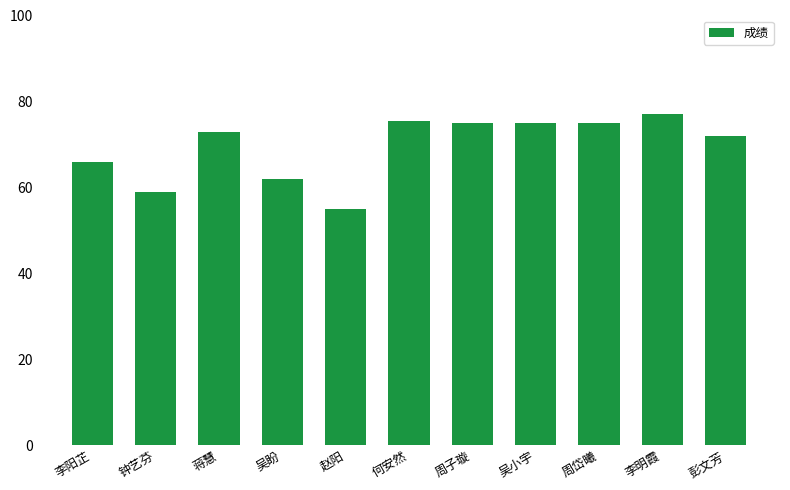

Reading left to right, transcribe all the data shown in this chart.

66.0	59.0	73.0	62.0	55.0	75.5	75.0	75.0	75.0	77.0	72.0